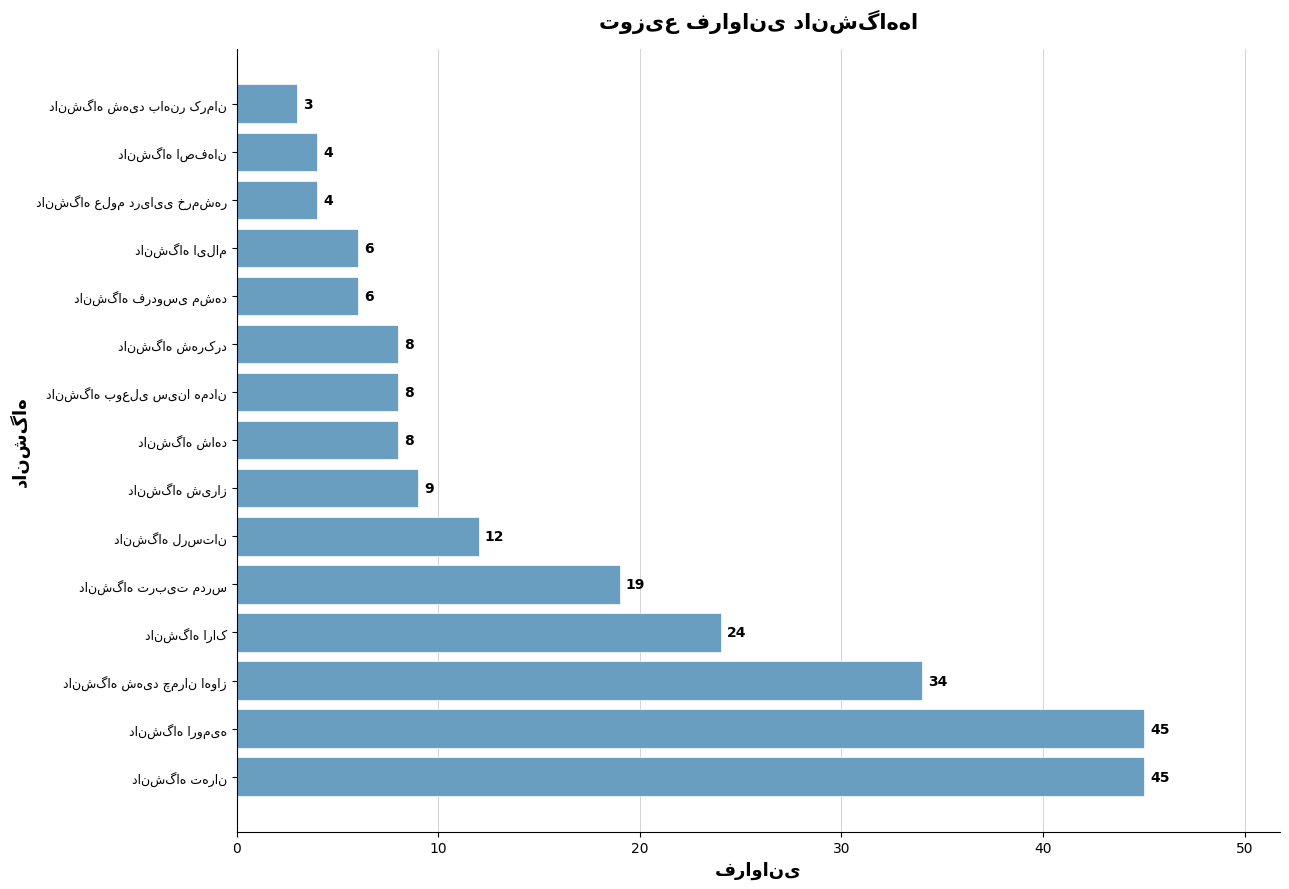

What is the sum of all values?

235